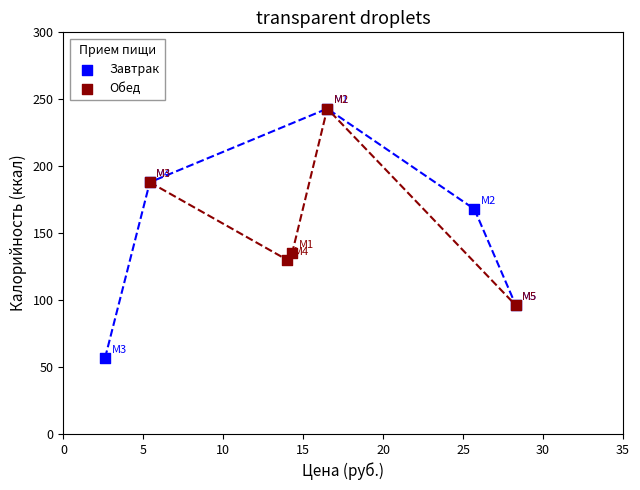

Which series contains the lowest Y value?

Завтрак